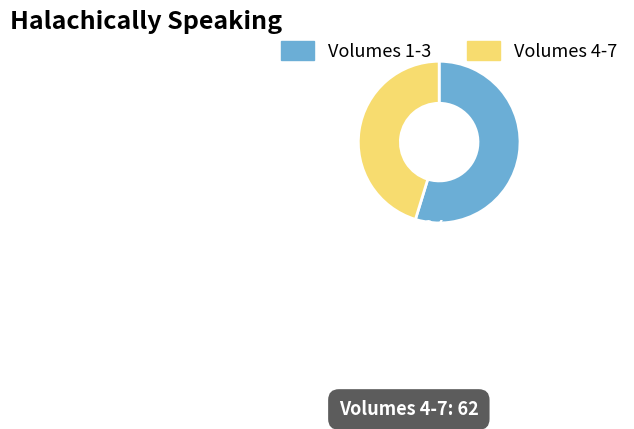

Does any single category account for the majority?

Yes